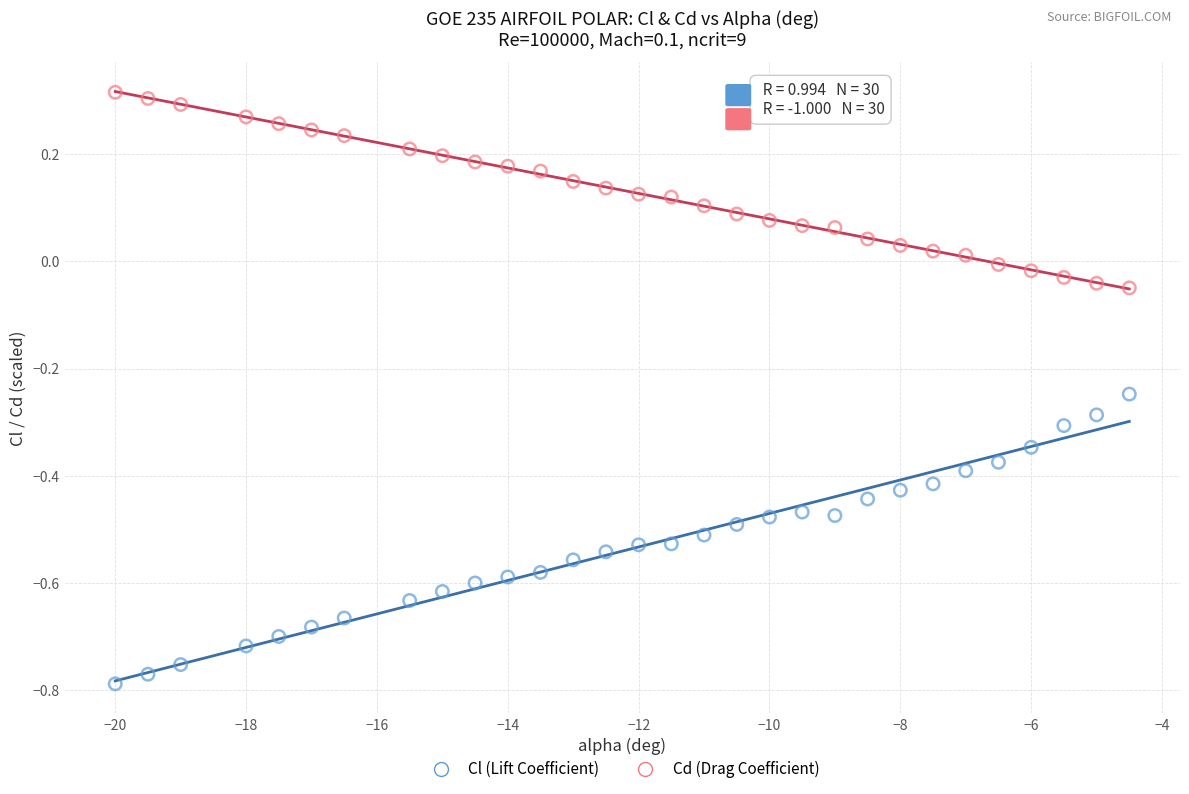

Which series has the largest Y range (max minus min)?

Cl (Lift Coefficient)